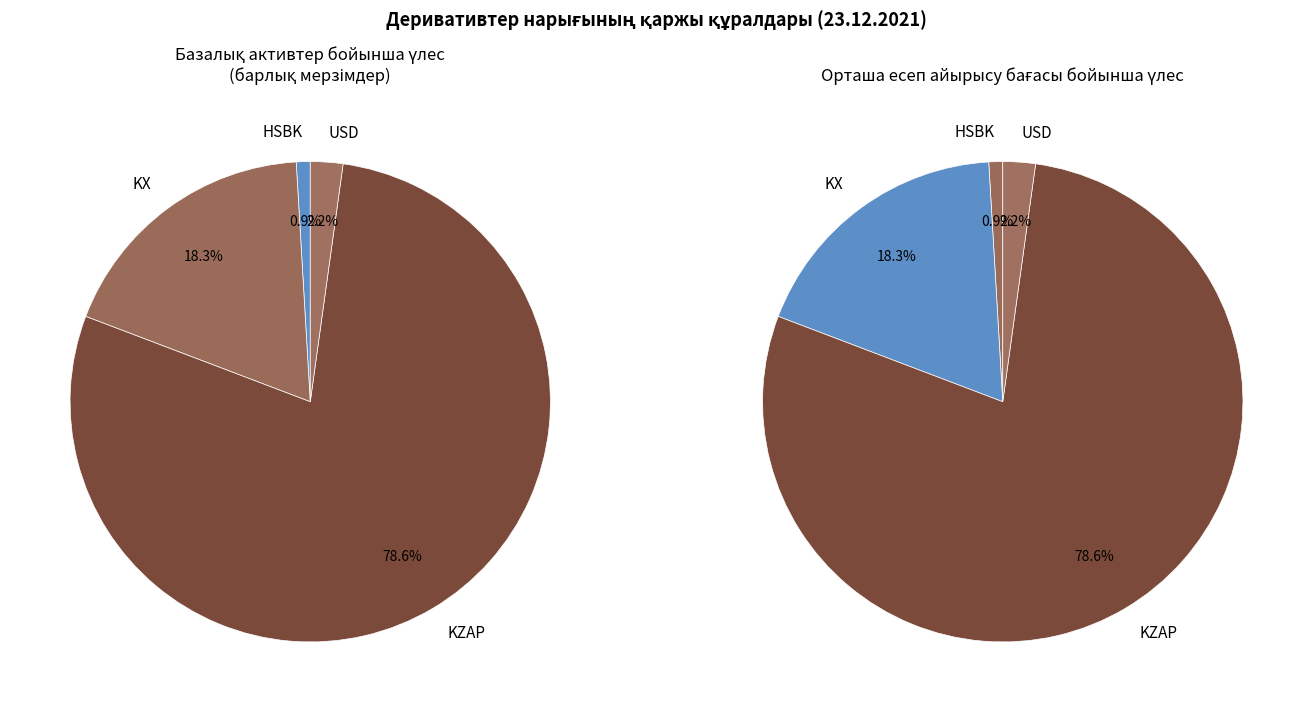

Combined, do USD and HSBK account for over 50%?

No